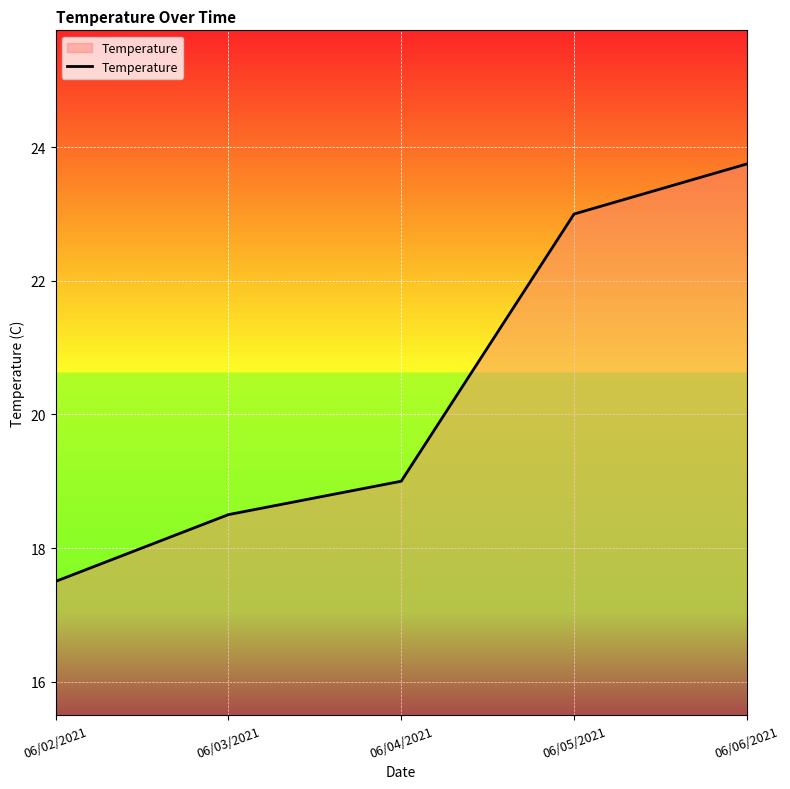

List the labels in order of value, largest first.

06/06/2021, 06/05/2021, 06/04/2021, 06/03/2021, 06/02/2021